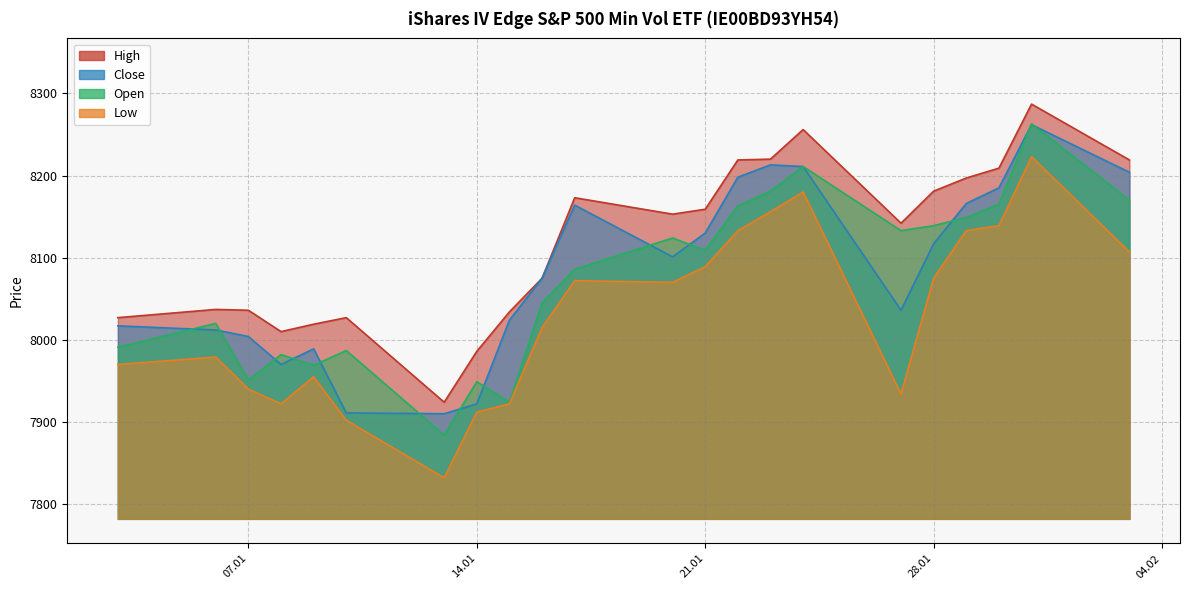

Which series has the largest total across all categories?

High